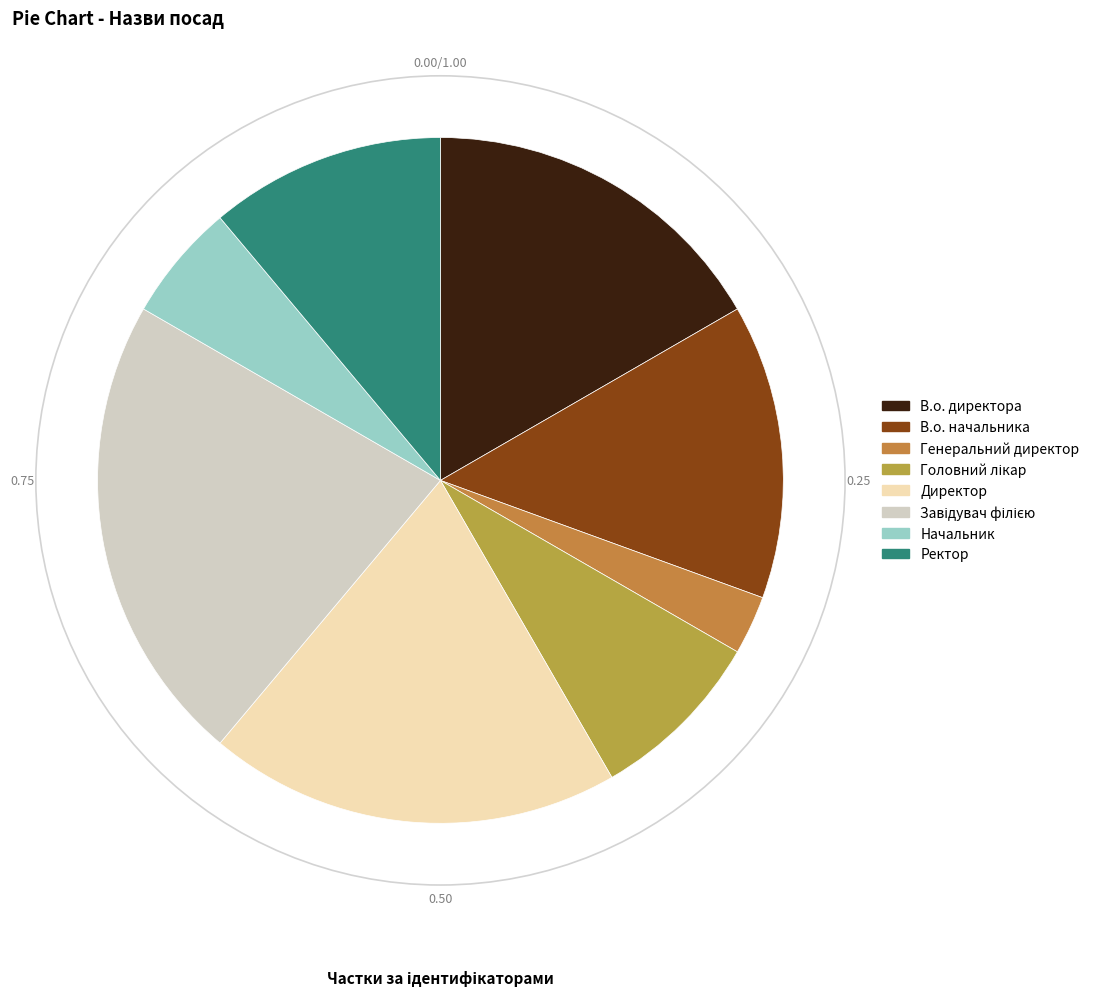

Does any single category account for the majority?

No